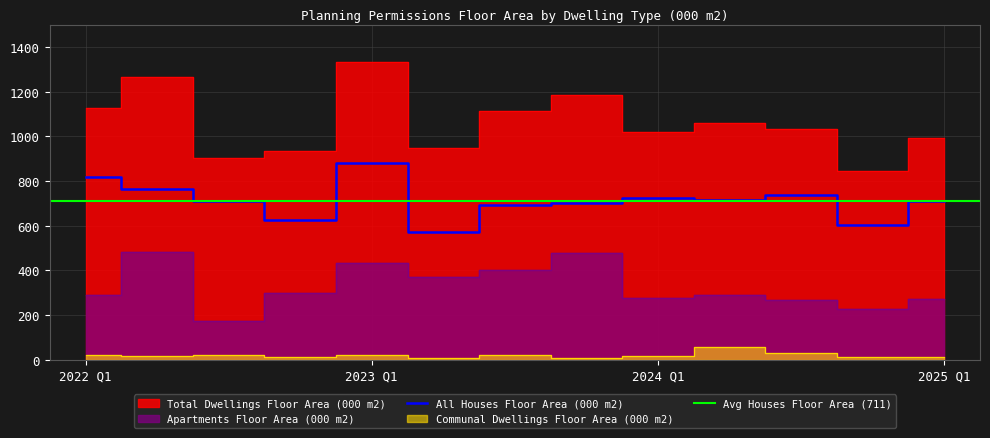

At which label does All Houses Floor Area (000 m2) reach its peak?

2023 Q1